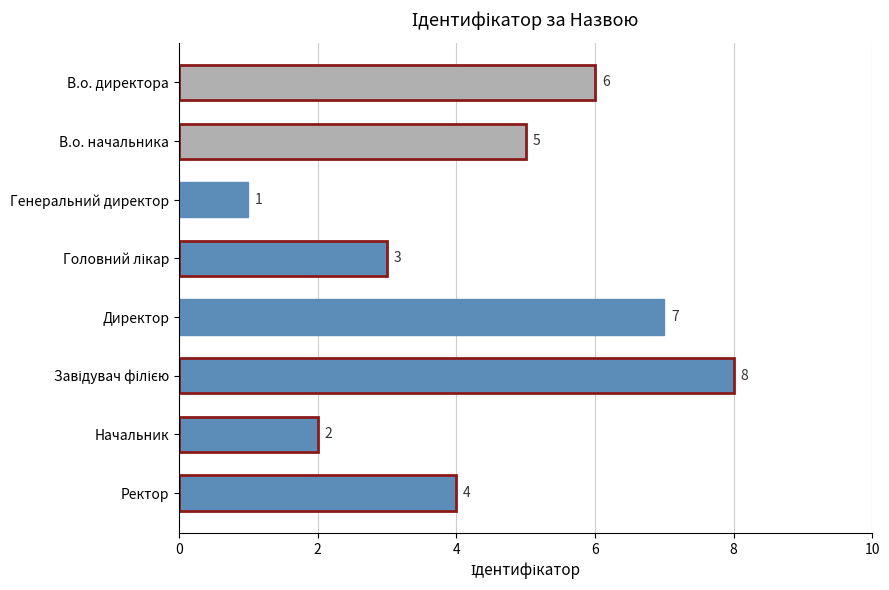

Reading top to bottom, extract all data points from this chart.

6	5	1	3	7	8	2	4